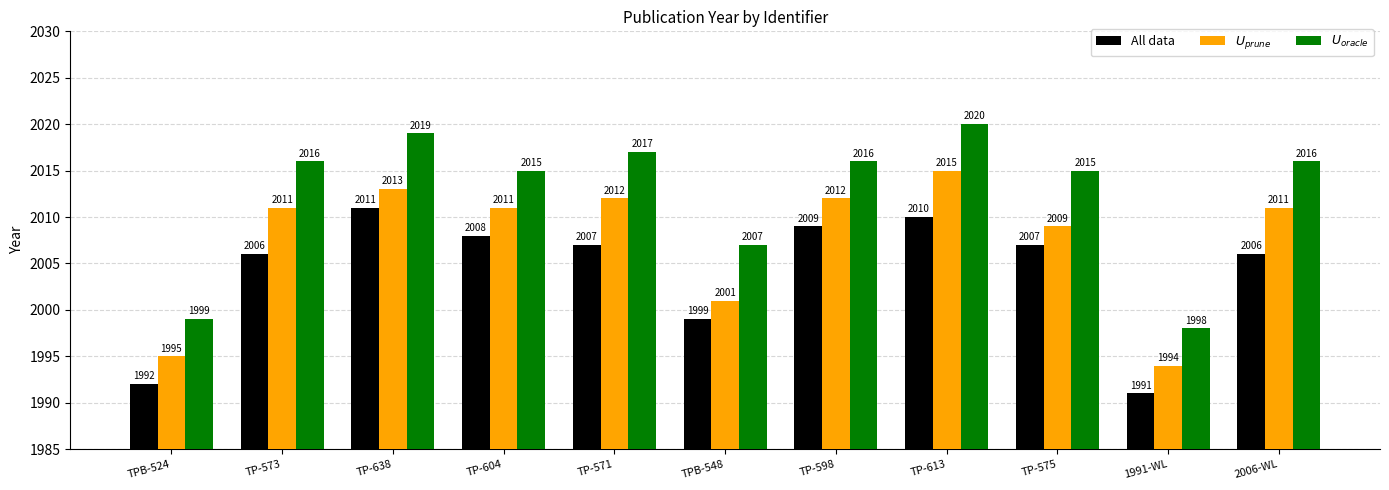

What is the sum of all $U_{prune}$ values?

22084